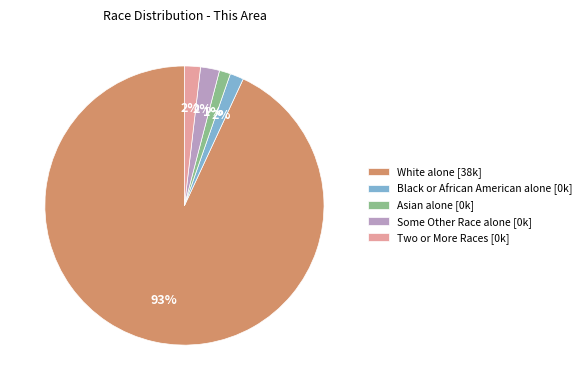

Is the sum of Two or More Races [0k] and Some Other Race alone [0k] greater than half?

No